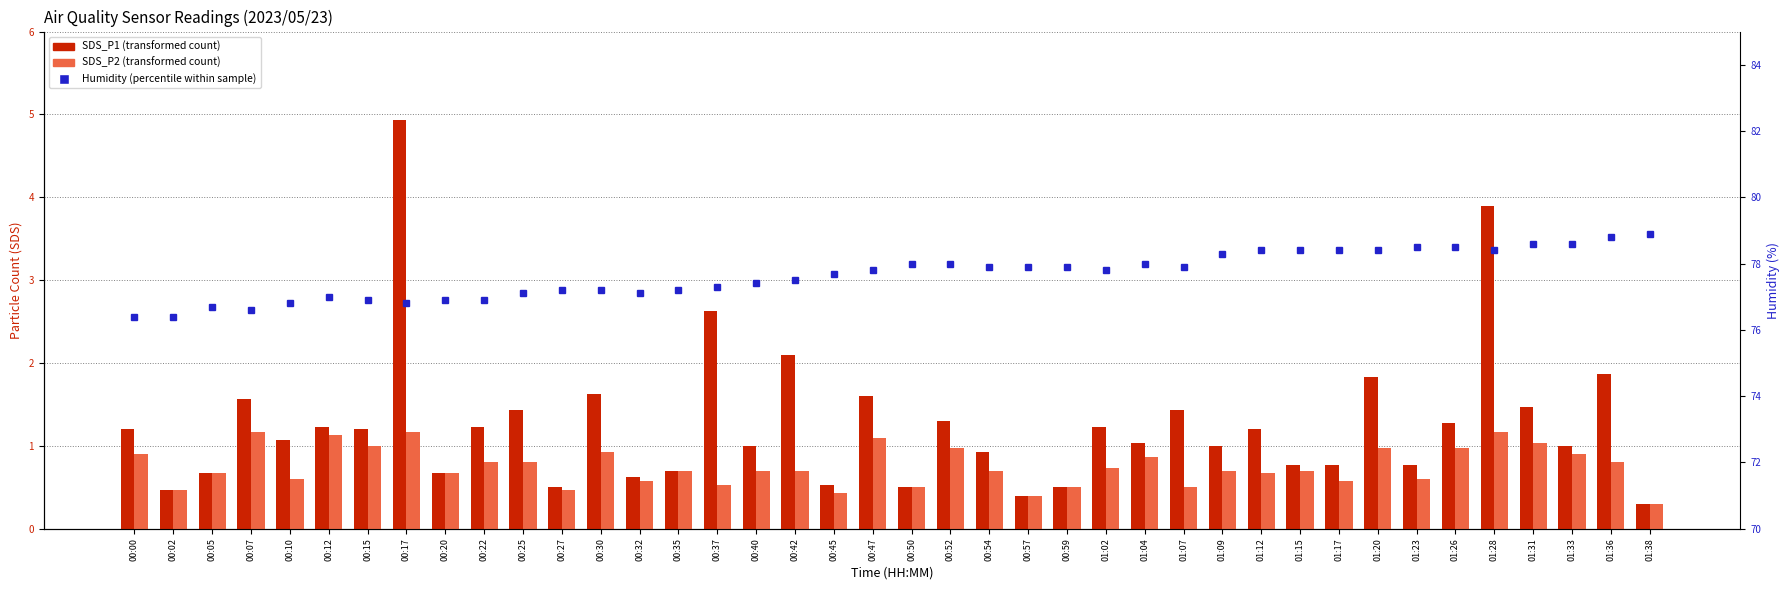

The value of SDS_P2 at 01:04 is 1.3. True or false?

False